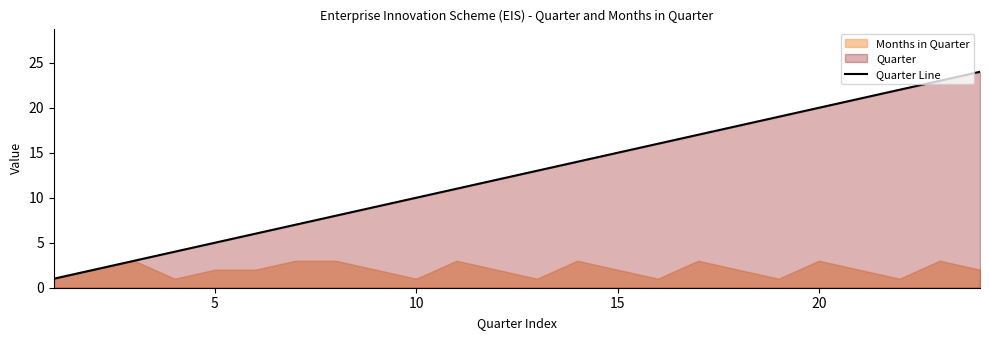

True or false: the data shows 9 at 18.

False